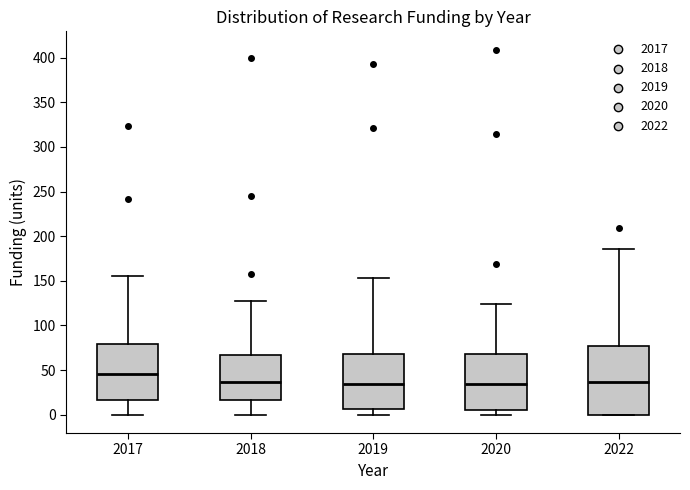

Reading left to right, transcribe this box plot: for each box, give where its median line is, the range the box spans, and where its two whiskers end, as read against the y-axis. The values are not printed on the chart, so give them approximately, as read against the axis.

2017: median 45, box 15 to 80, whiskers 0 to 155
2018: median 35, box 15 to 65, whiskers 0 to 125
2019: median 35, box 5 to 70, whiskers 0 to 155
2020: median 35, box 5 to 70, whiskers 0 to 125
2022: median 35, box 0 to 75, whiskers 0 to 185